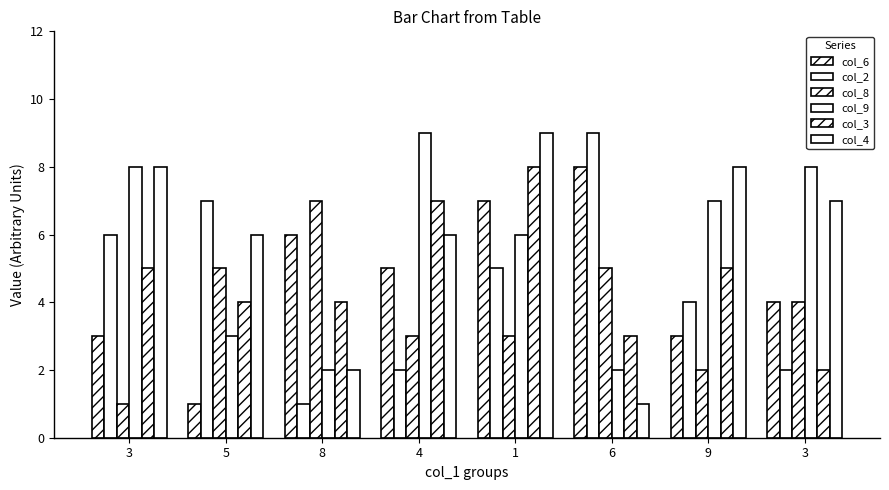

Which has a higher value, 8 or 3?

8